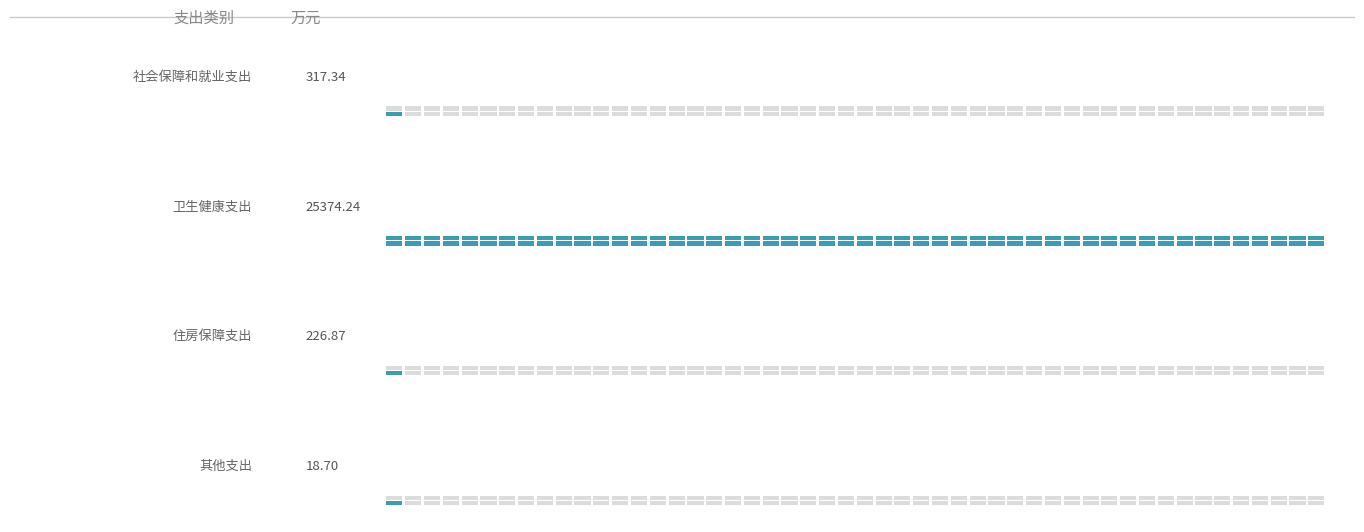

List the labels in order of value, largest first.

卫生健康支出, 社会保障和就业支出, 住房保障支出, 其他支出